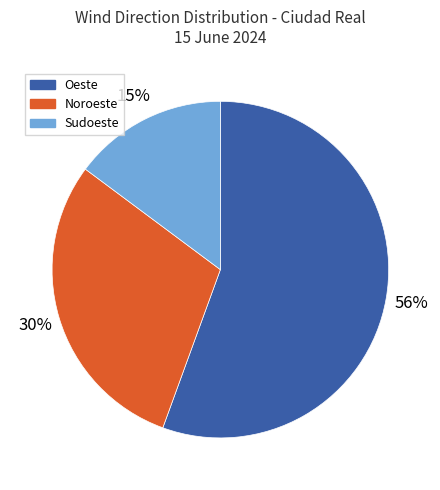

Which has a higher value, Noroeste or Oeste?

Oeste